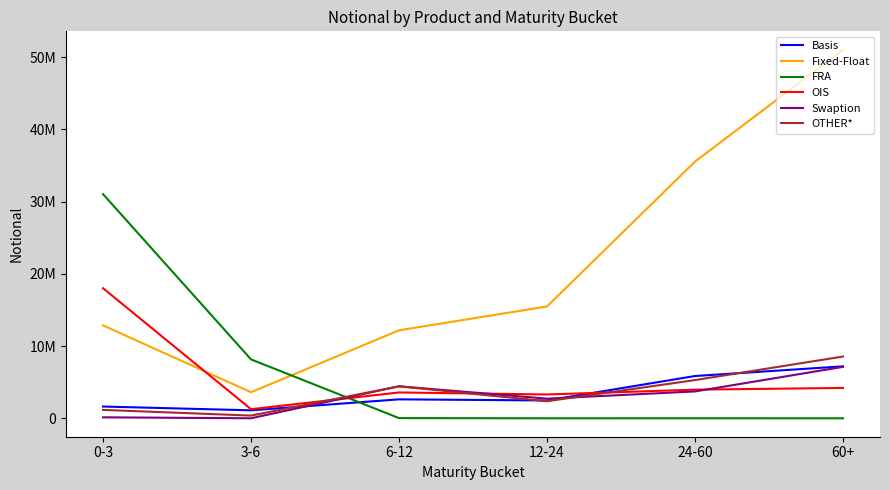

What is the label of the 5th point from the right?

3-6